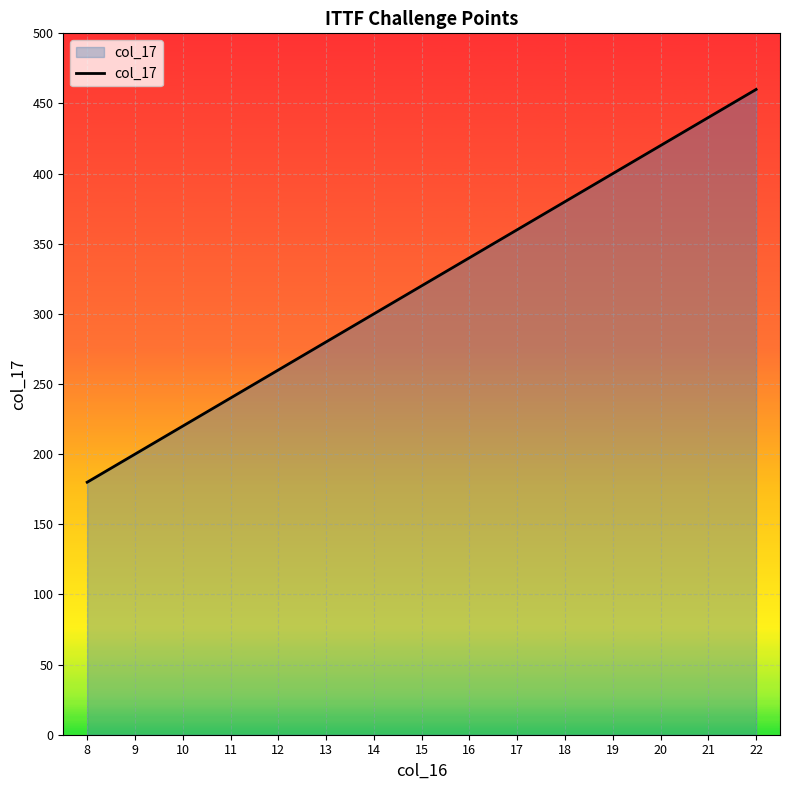

Which has a higher value, 14 or 22?

22